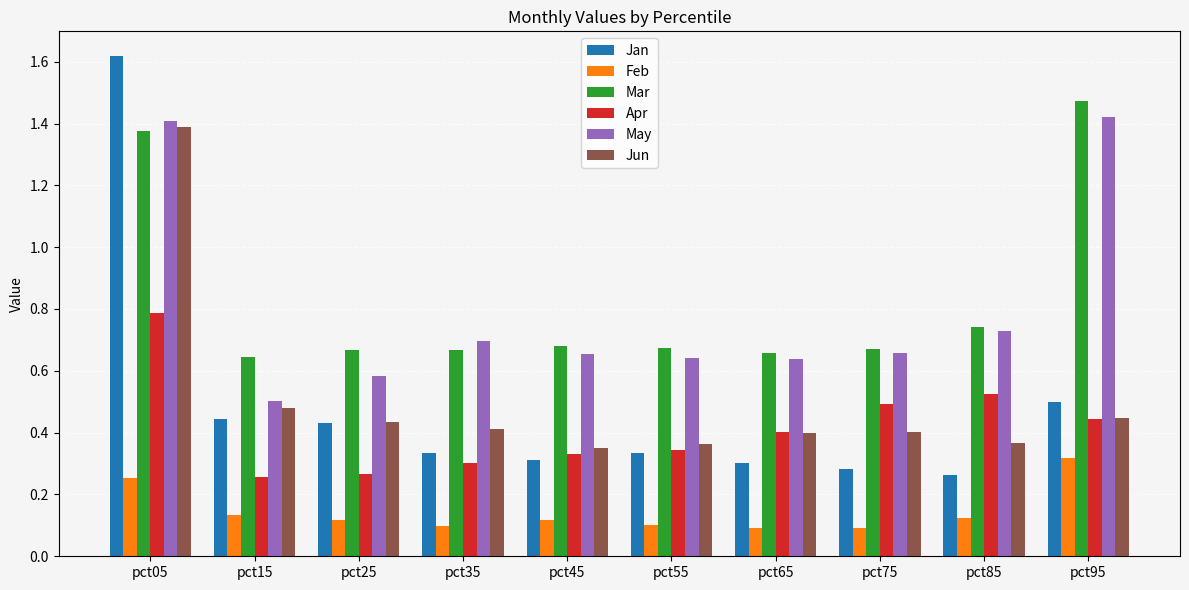

What is the total value across all series at pct65?

2.5